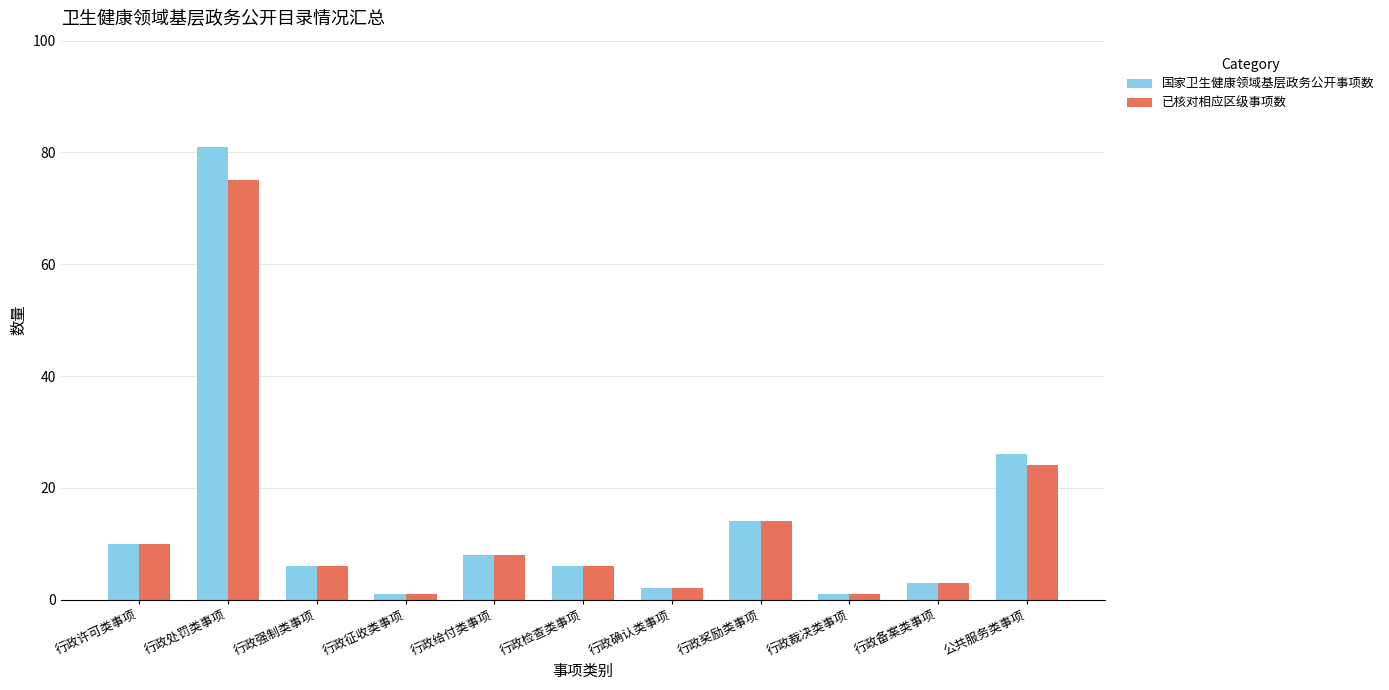

Reading right to left, list all the values displayed in this chart.

国家卫生健康领域基层政务公开事项数: 26	3	1	14	2	6	8	1	6	81	10
已核对相应区级事项数: 24	3	1	14	2	6	8	1	6	75	10